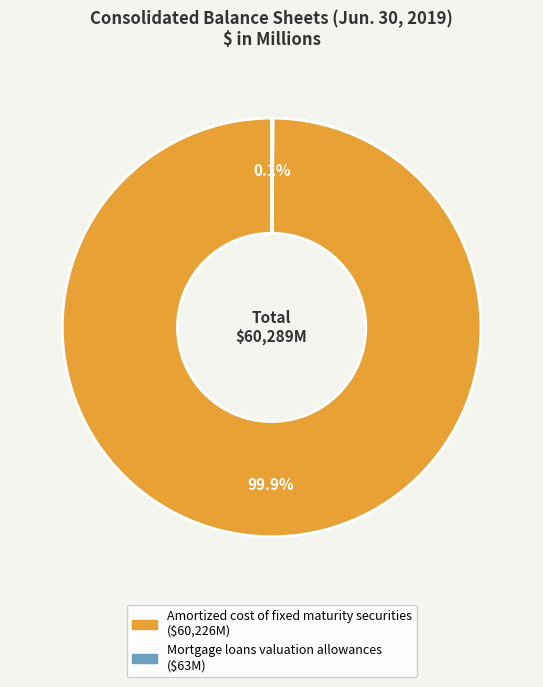

What is the largest slice in the pie chart?

Amortized cost of fixed maturity securities